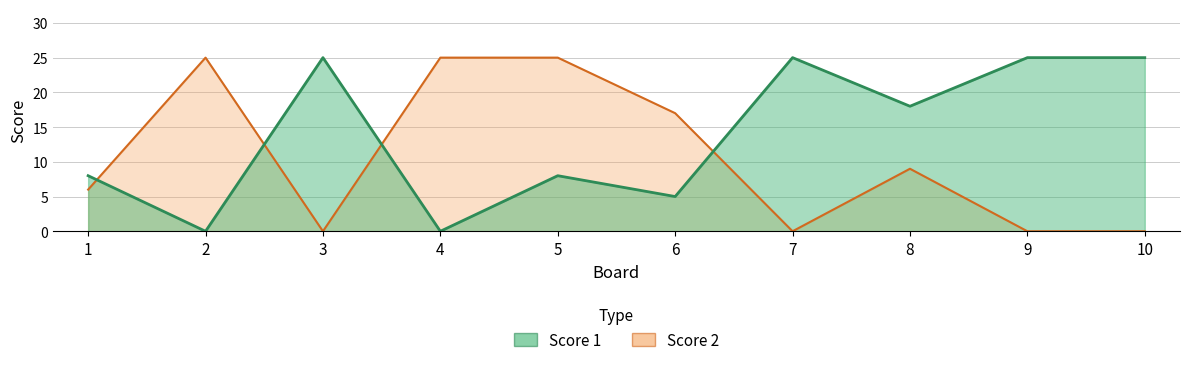

Is the value of Score 2 at 7 greater than the value of Score 1 at 3?

No